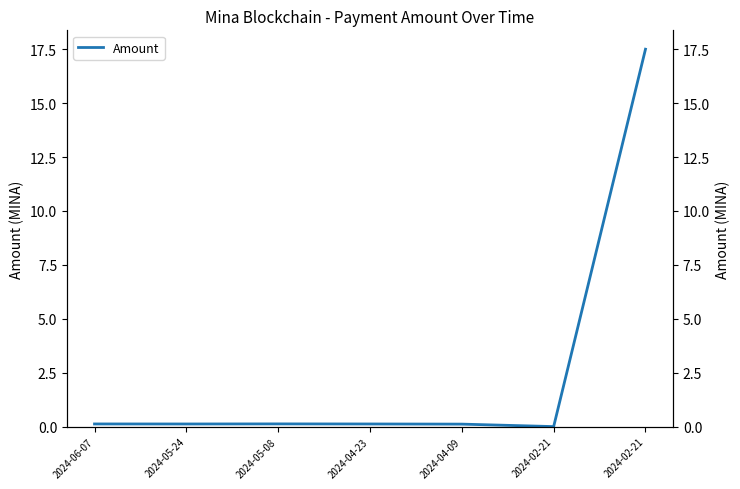

Reading right to left, extract all data points from this chart.

2024-02-21=17.5	2024-02-21=0.0	2024-04-09=0.1	2024-04-23=0.1	2024-05-08=0.1	2024-05-24=0.1	2024-06-07=0.1